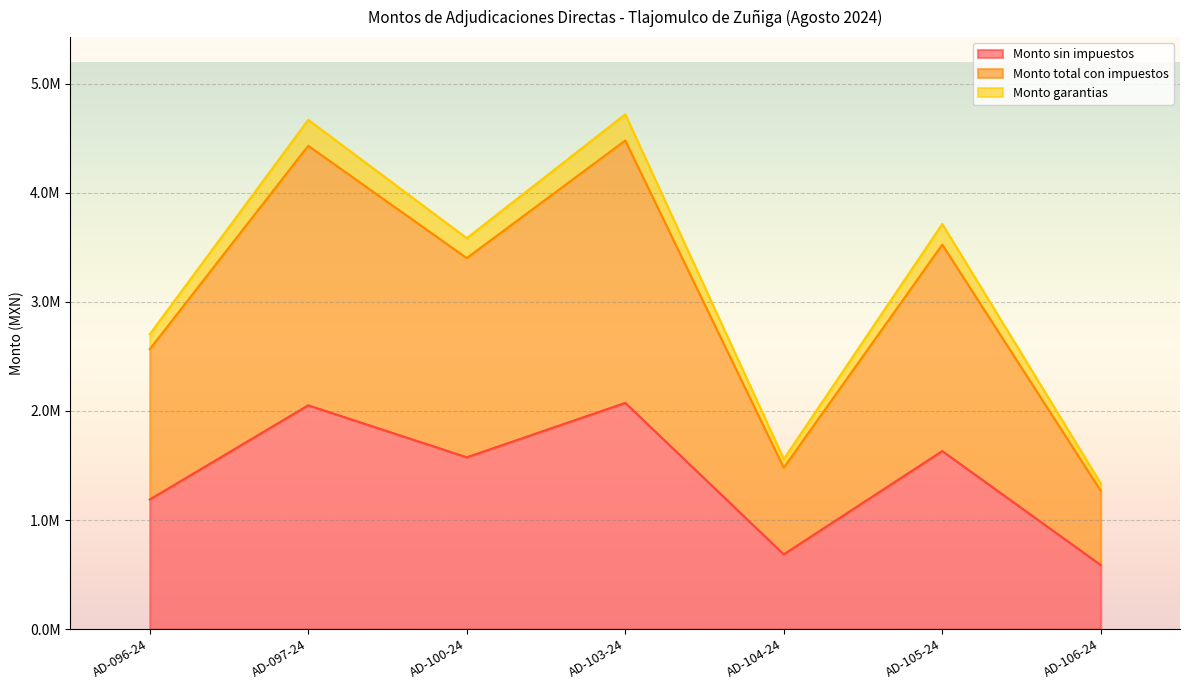

What are all the series names shown in the legend?

Monto sin impuestos, Monto total con impuestos, Monto garantias